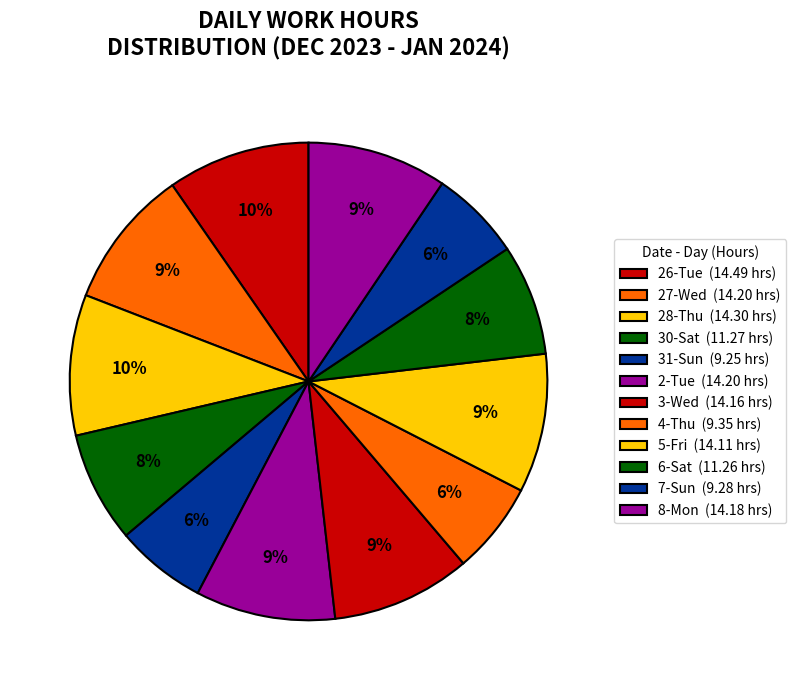

To the nearest percent, what percentage of the pie is 26-Tue?

10%